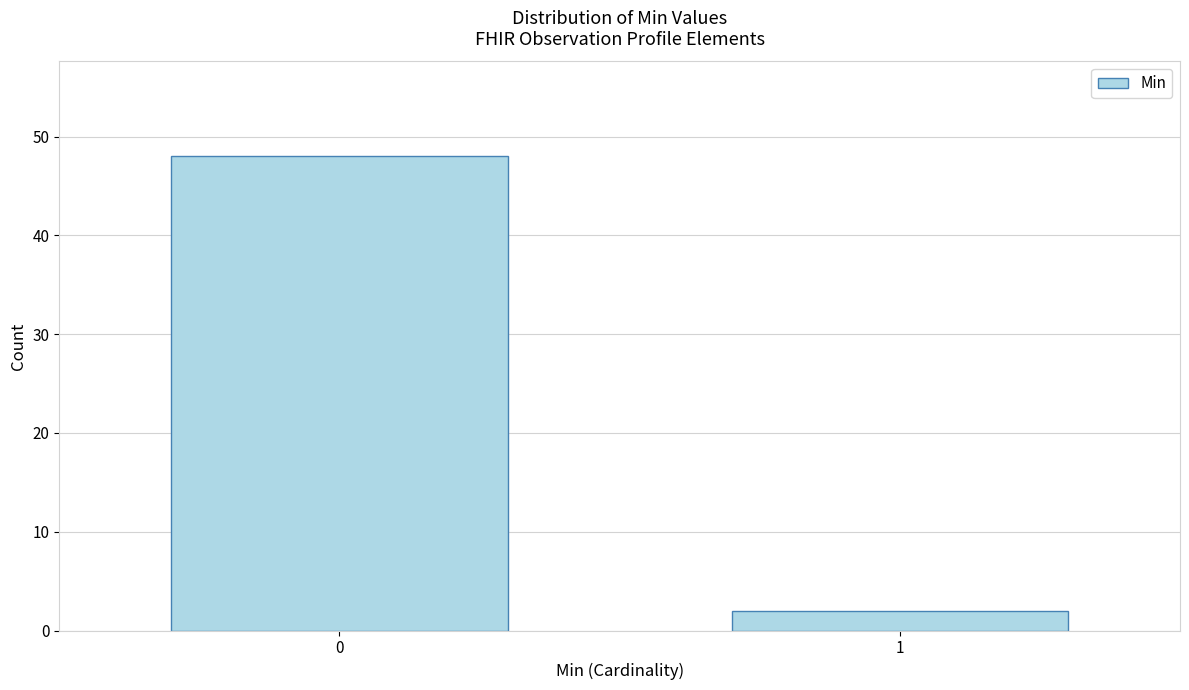

Reading left to right, what are all the values shown in this chart?

48	2